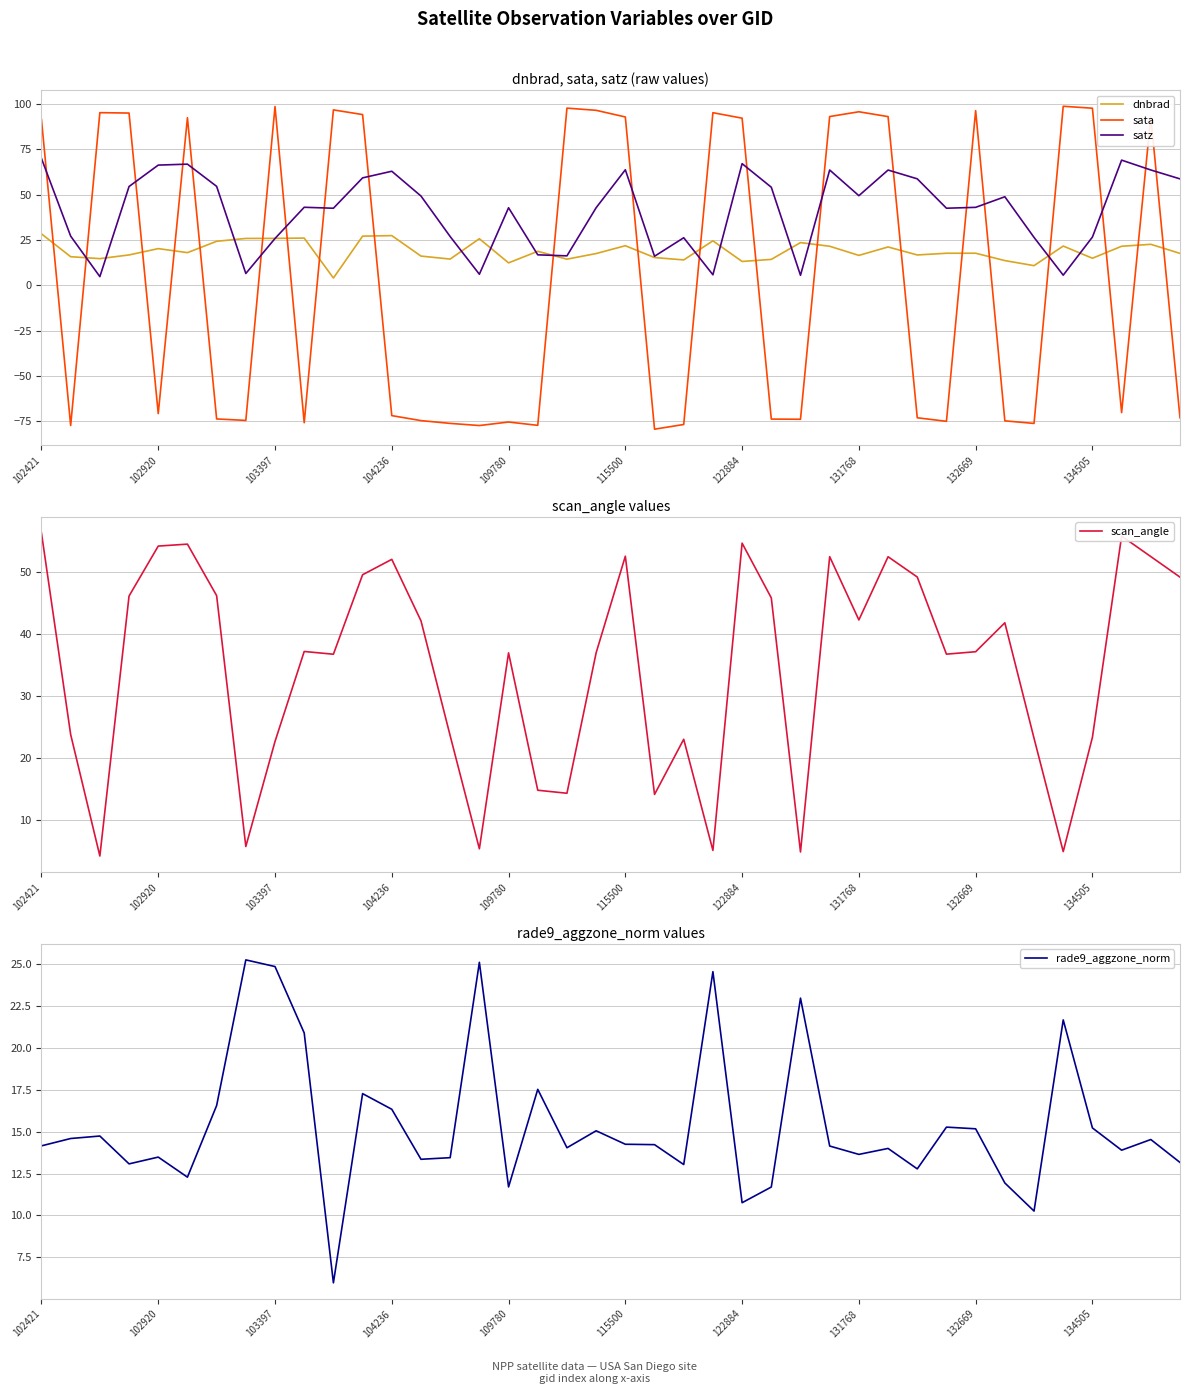

Which series has the largest total across all categories?

satz